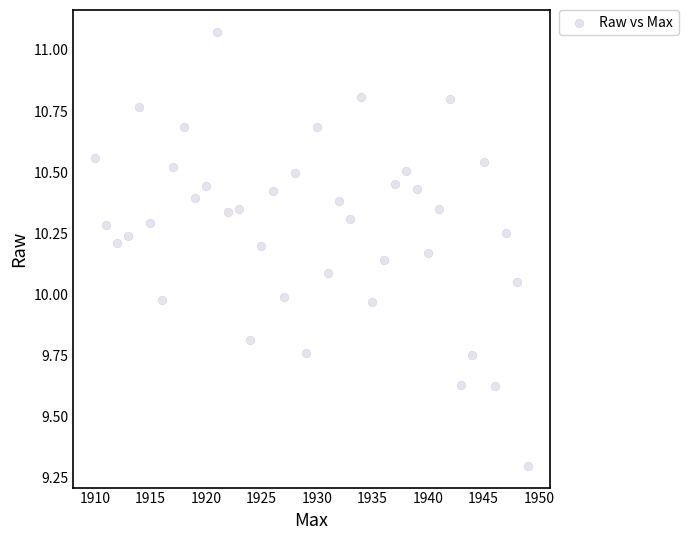

What is the range of Y values (max minus min)?

1.8